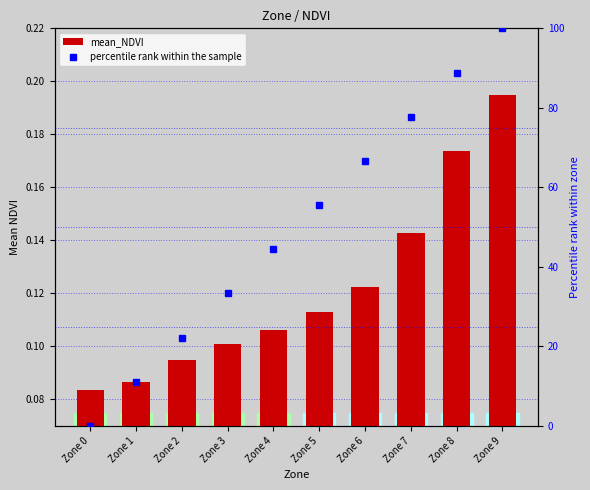

Rank the series by their maximum value, from highest to lowest.

percentile rank within the sample, mean_NDVI